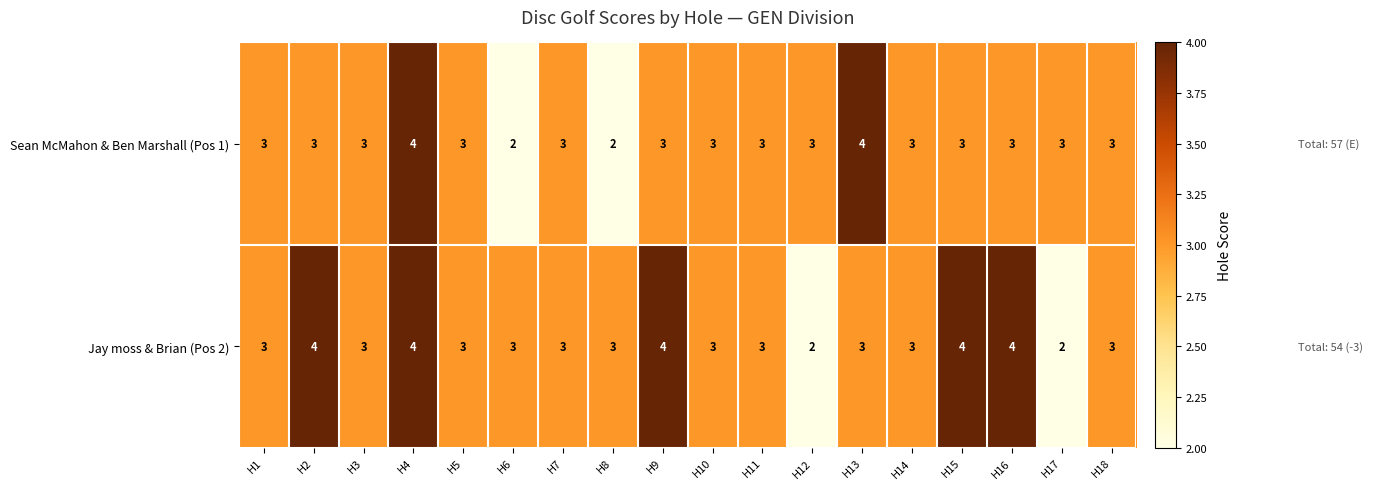

Rank the series by their average value, from highest to lowest.

Jay moss & Brian (Pos 2), Sean McMahon & Ben Marshall (Pos 1)